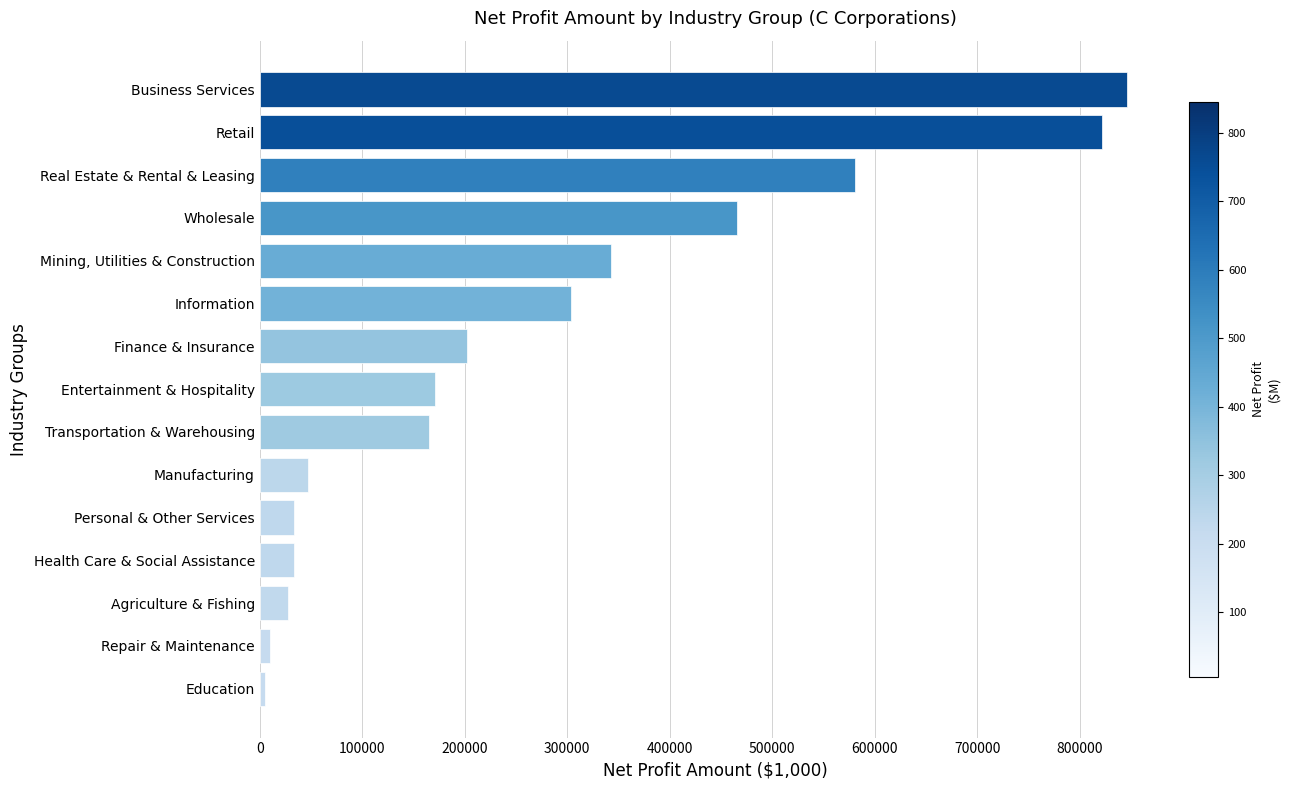

What is the average value?

270394